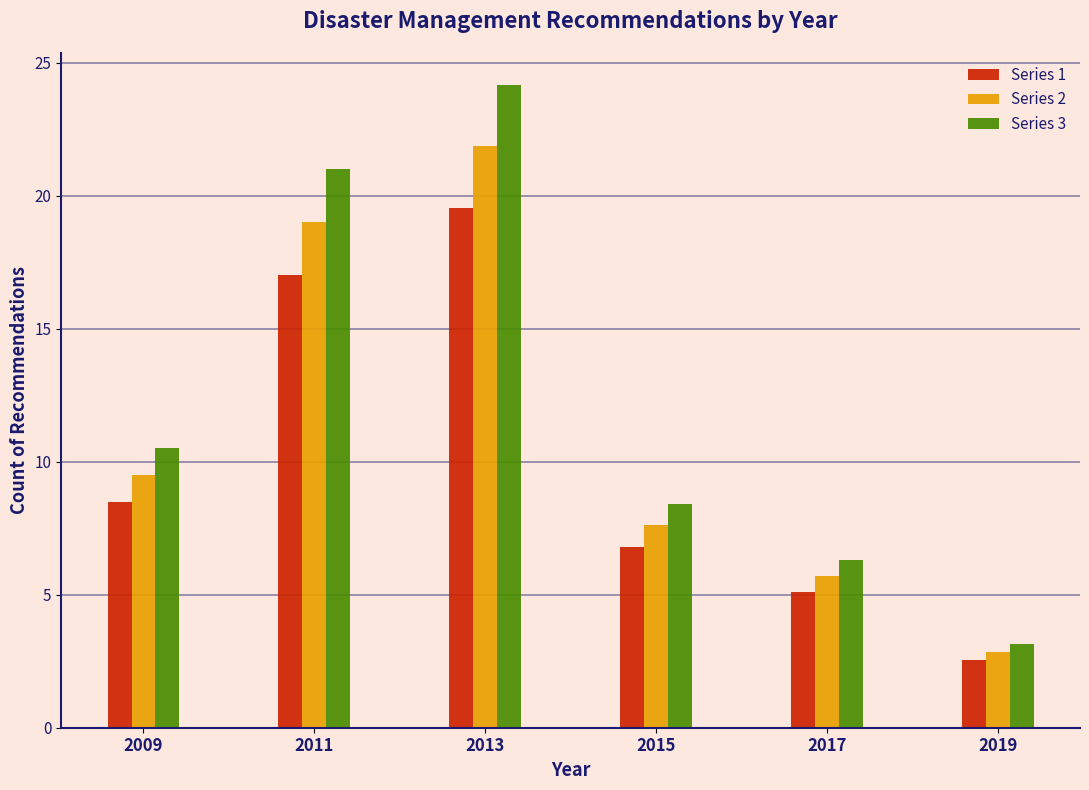

Which series changed the most between 2011 and 2015?

Series 3